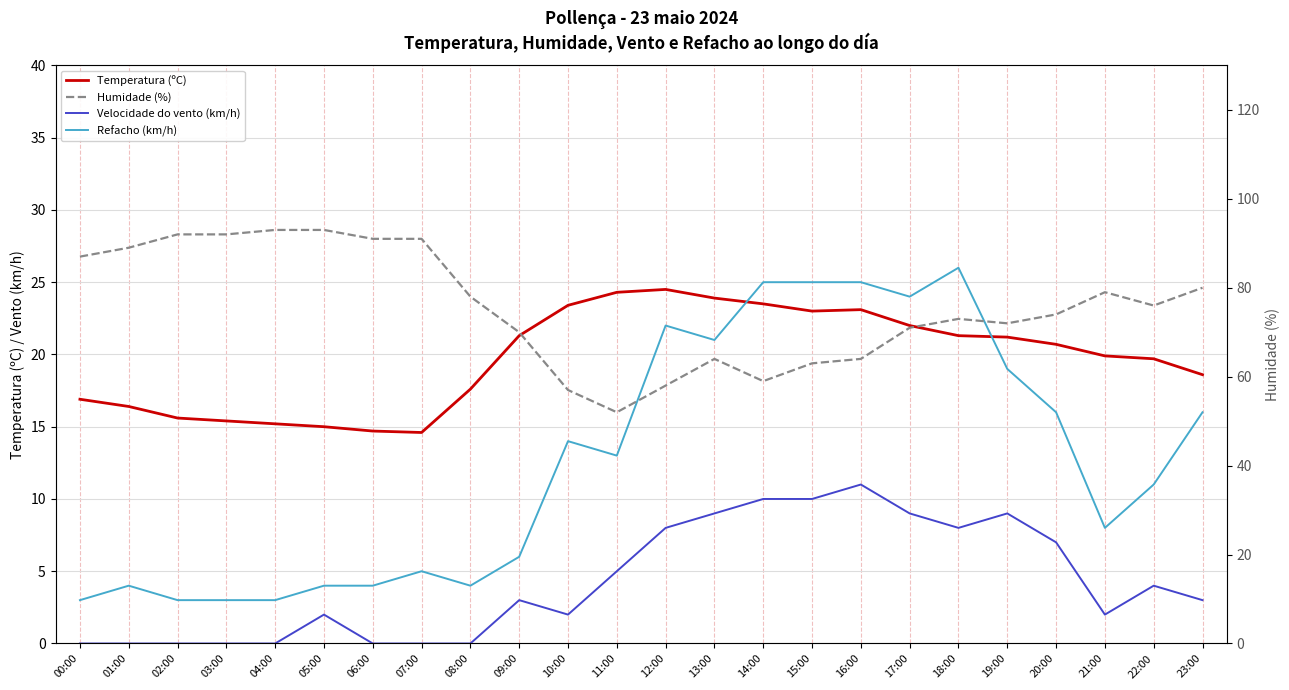

True or false: Refacho (km/h) and Humidade (%) intersect in this chart.

False